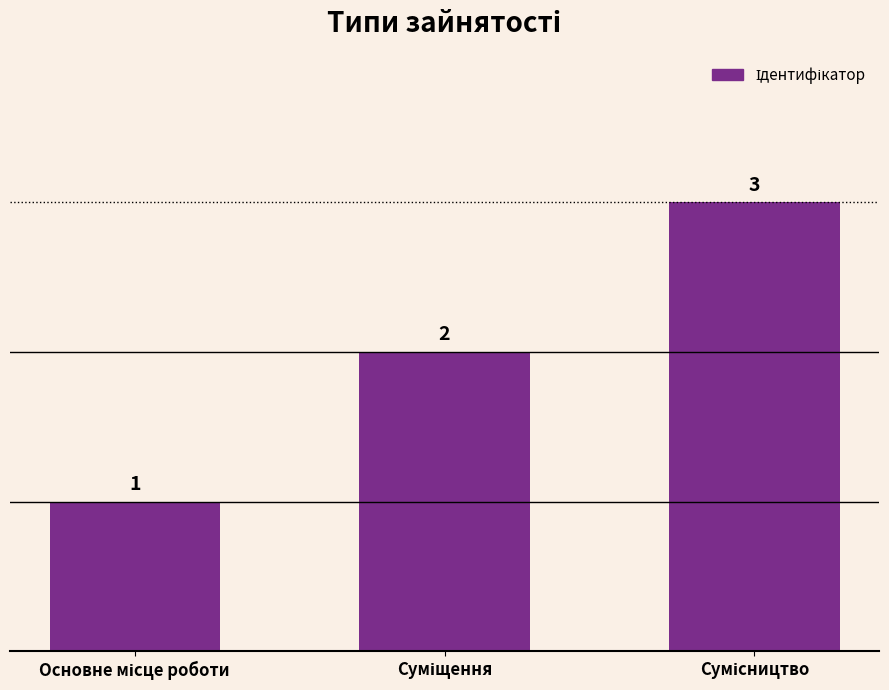

How many values are between 1 and 3?

3